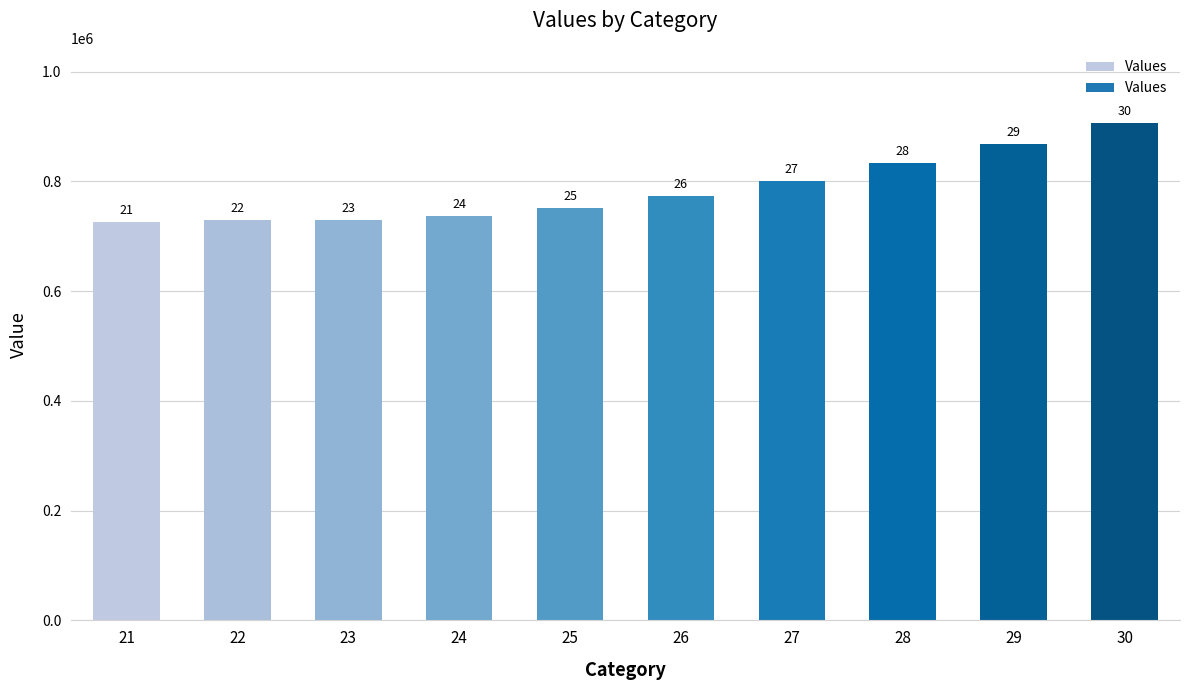

What is the maximum value shown in the chart?

907086